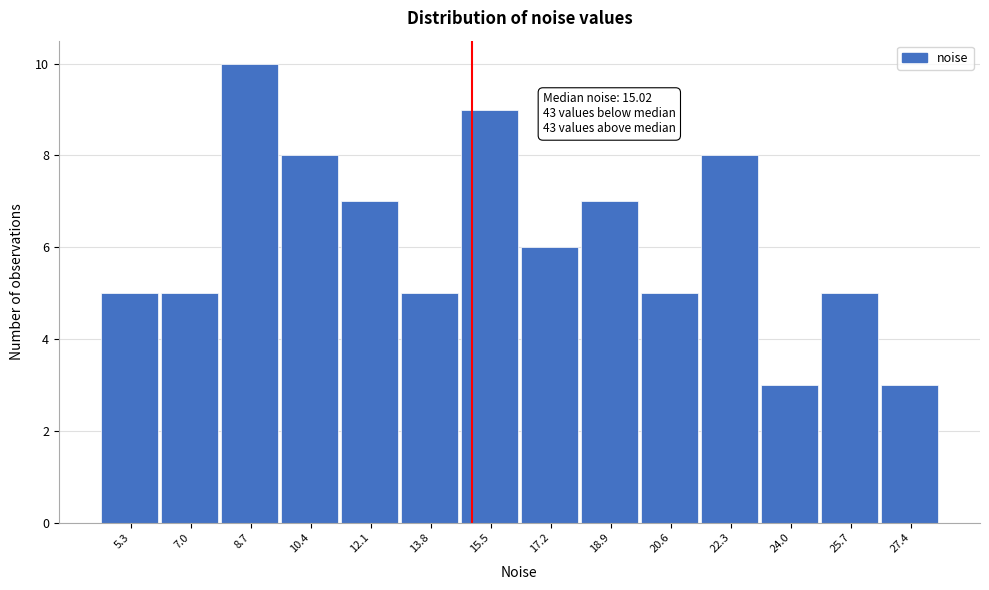

Over which range of the x-axis is the bar tallest?

7.8 to 9.6